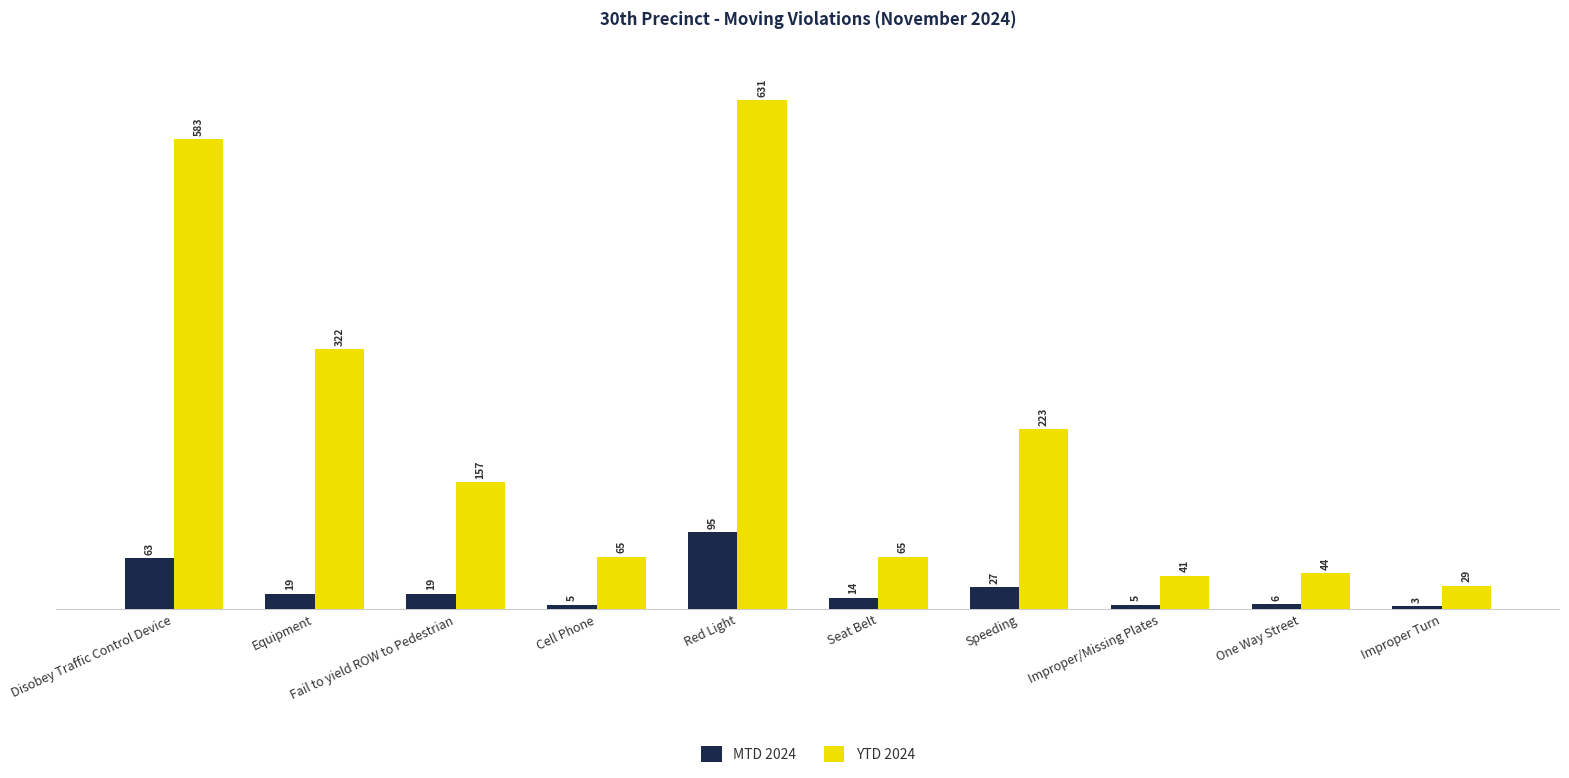

Reading right to left, what are all the values shown in this chart?

MTD 2024: 3	6	5	27	14	95	5	19	19	63
YTD 2024: 29	44	41	223	65	631	65	157	322	583